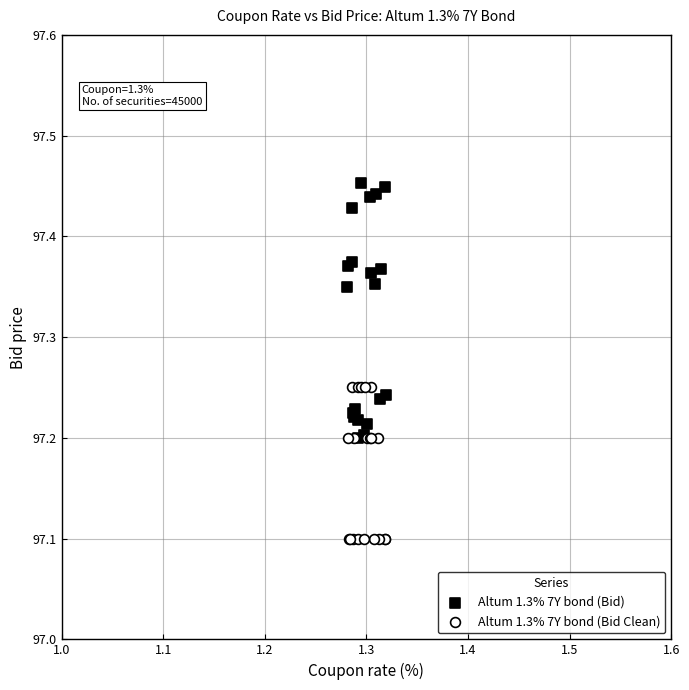

Which series reaches the maximum Y coordinate?

Altum 1.3% 7Y bond (Bid)